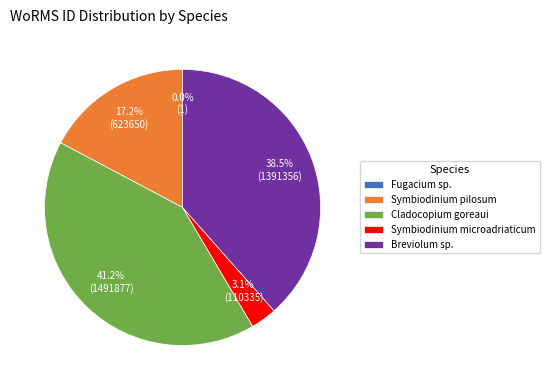

To the nearest percent, what portion does Symbiodinium pilosum represent?

17%